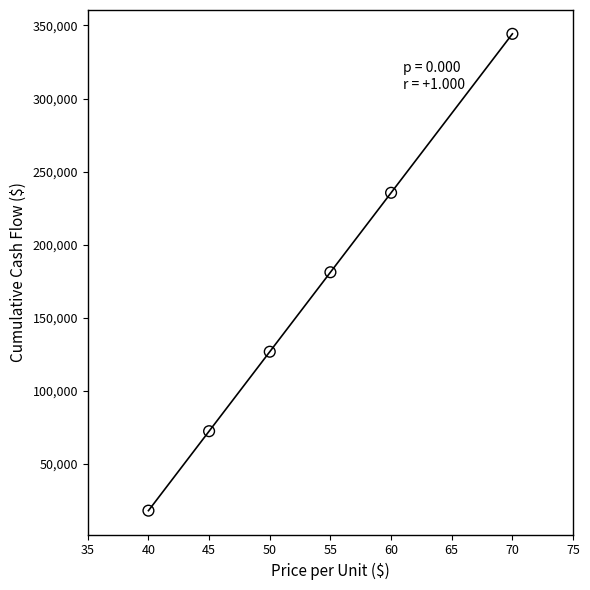

What is the range of X values (max minus min)?

30.0